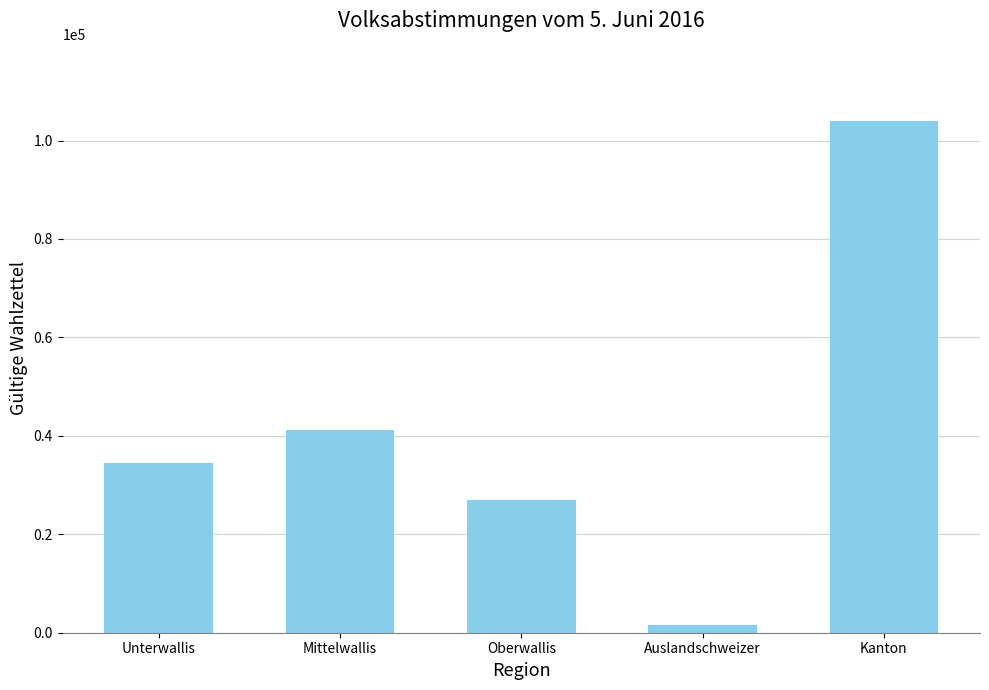

What is the approximate value at Auslandschweizer?

1508